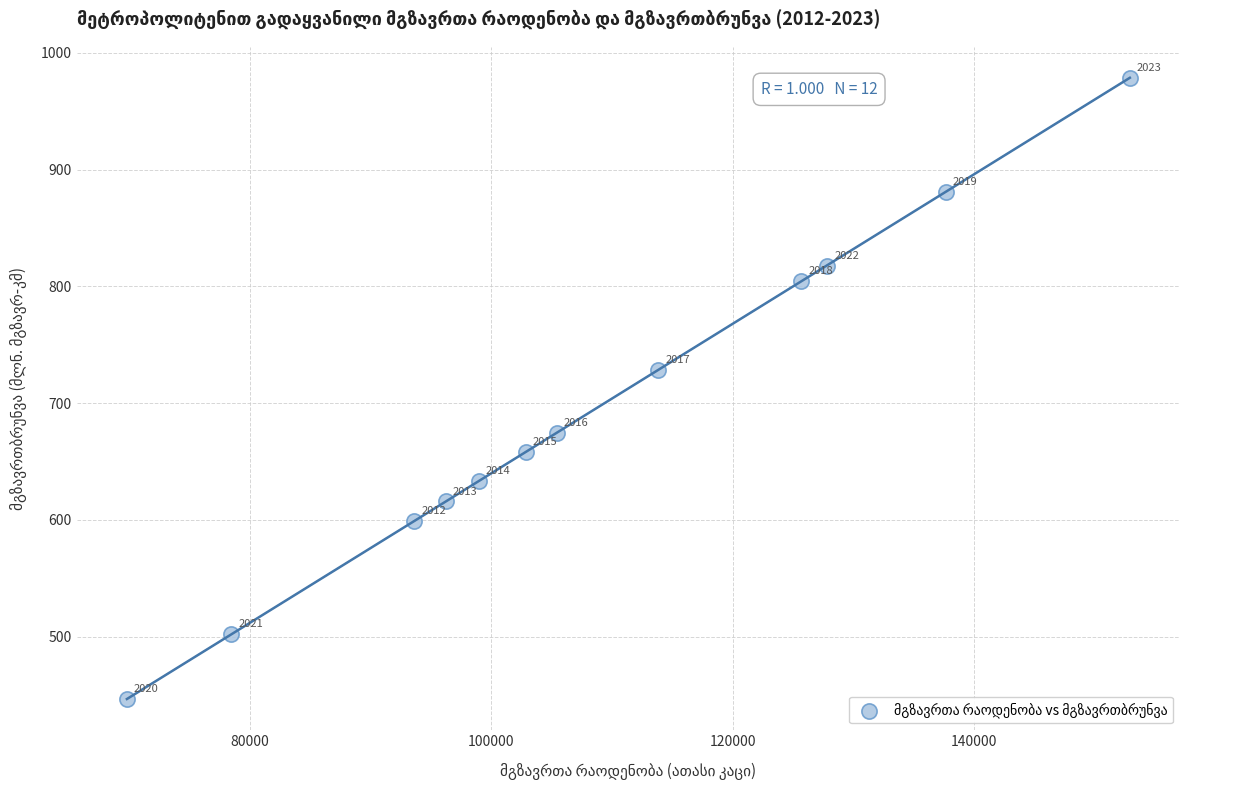

What is the average X value?

108610.2